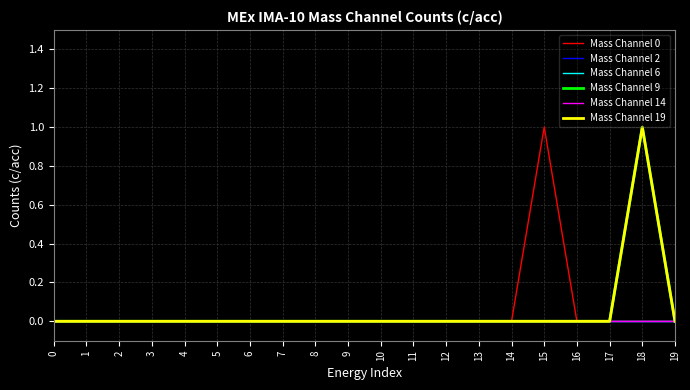

Is this an area chart (filled region under the line)?

No